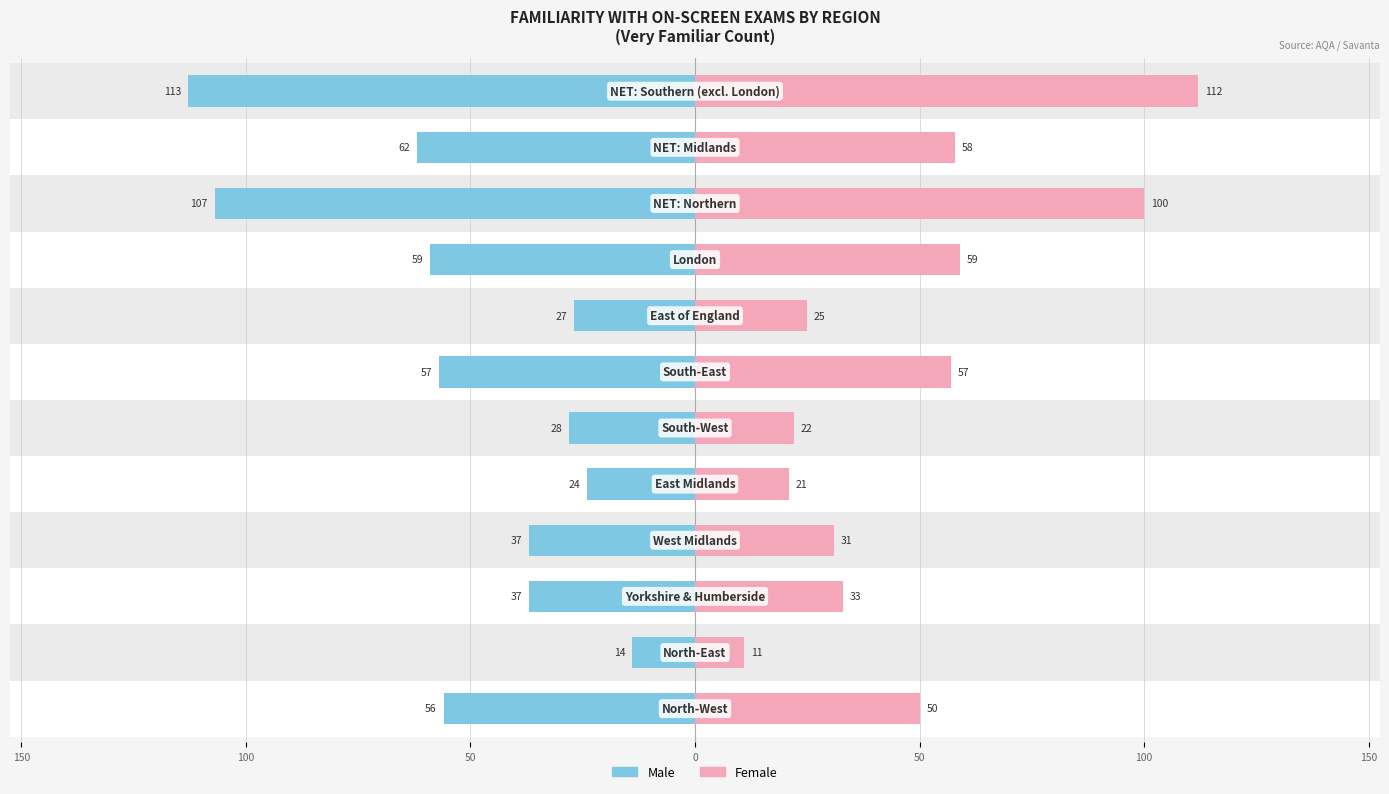

Is it true that Female equals 173 at 9?

False